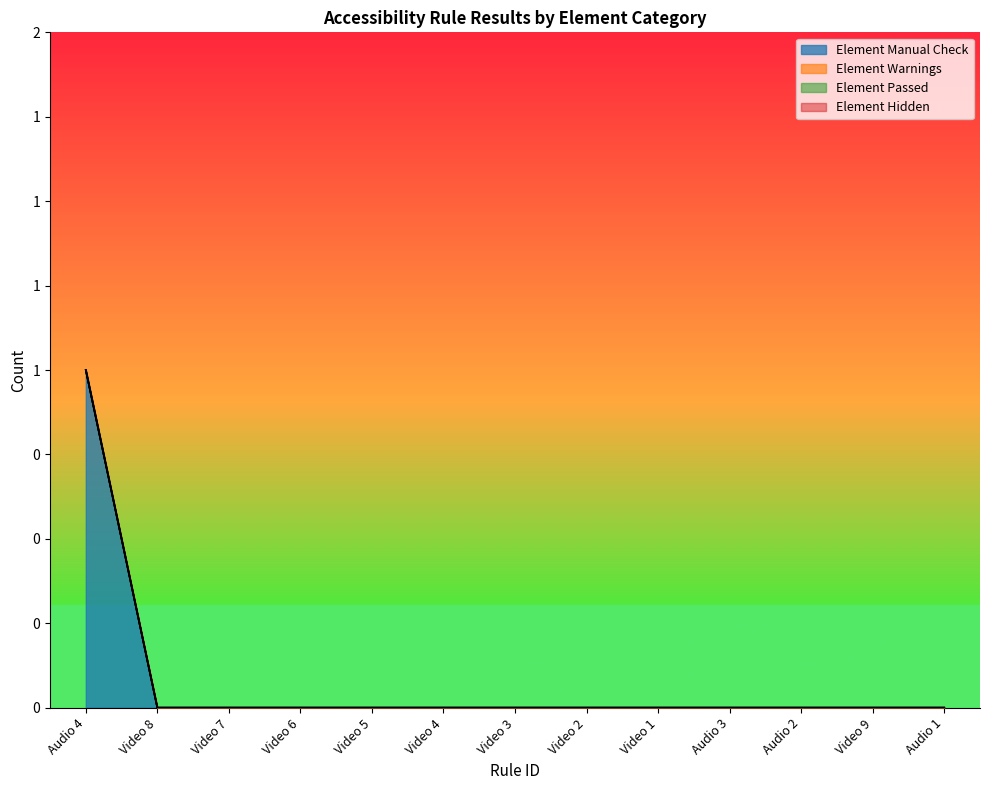

Which series has the largest total across all categories?

Element Manual Check